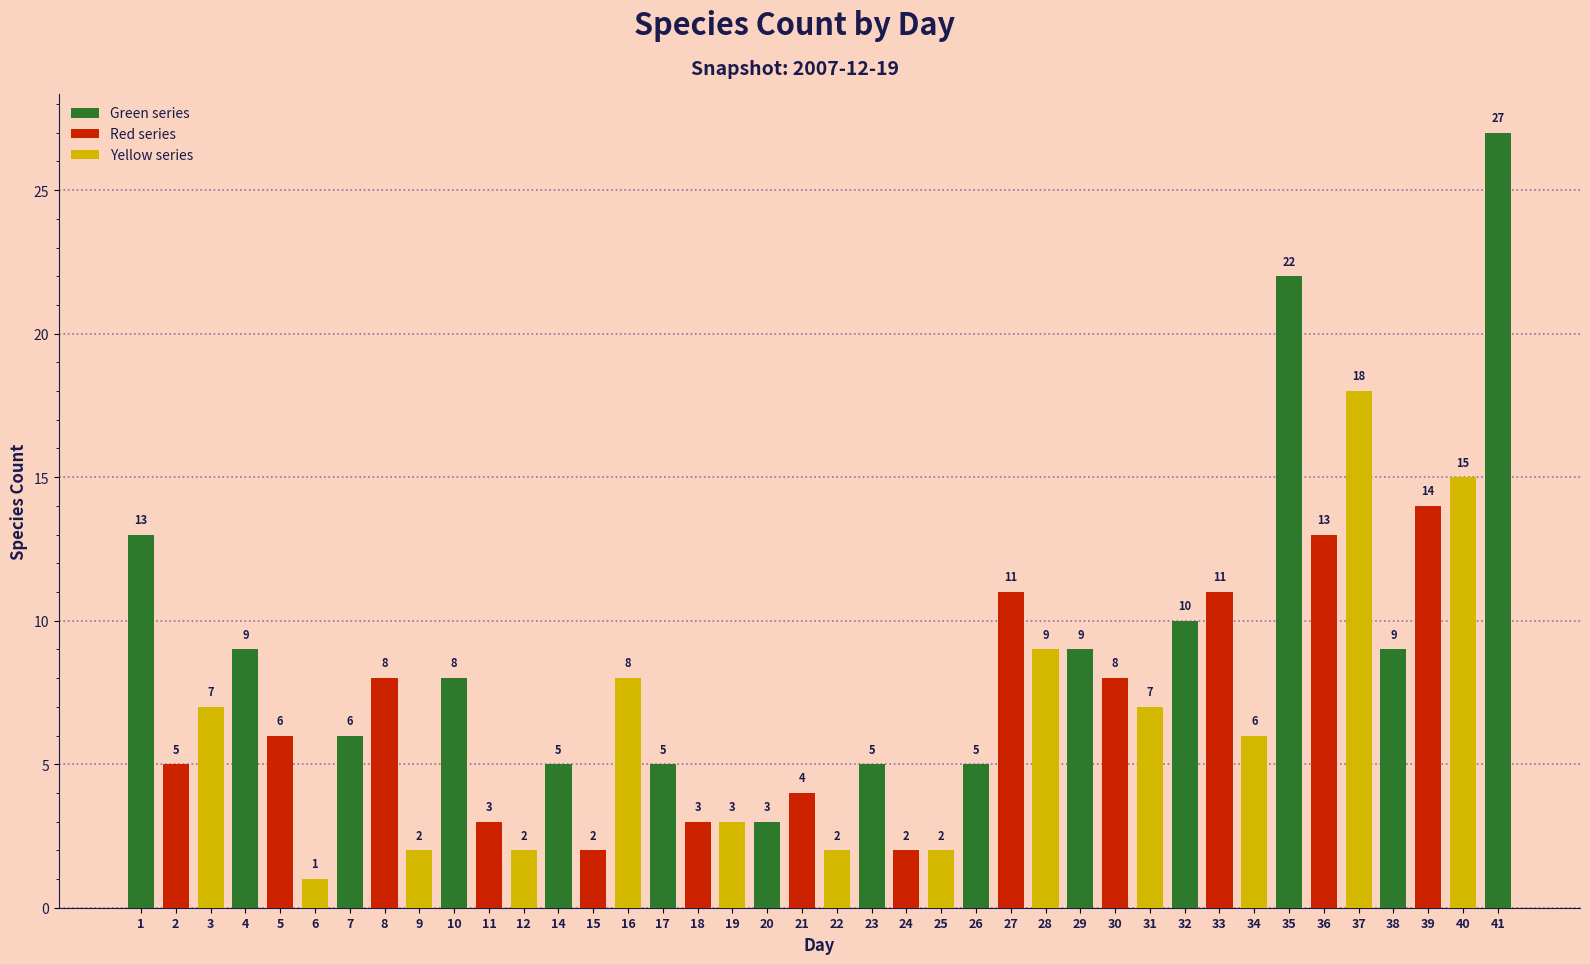

At which category does the chart reach its minimum across all series?

6